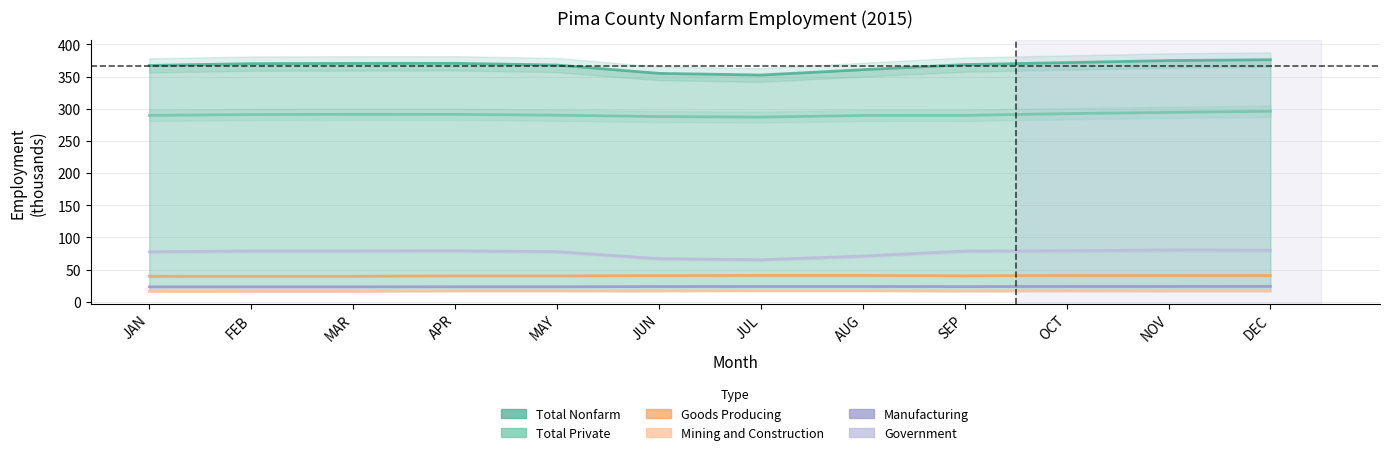

What is the difference between the highest and lowest values at AUG?

343.5